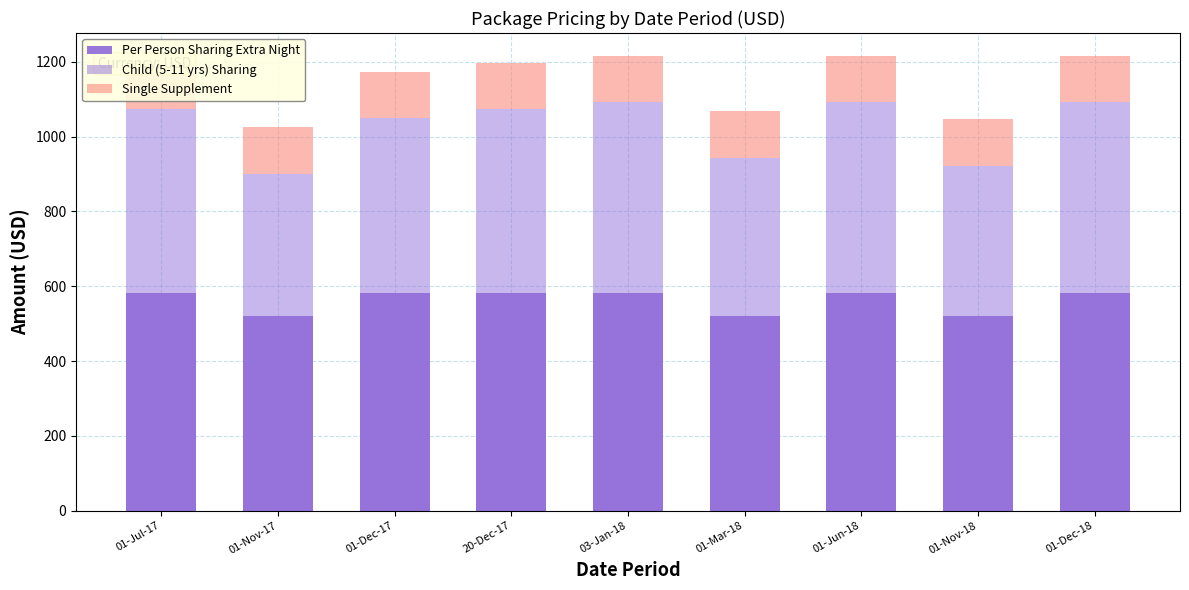

Are the bars horizontal?

No